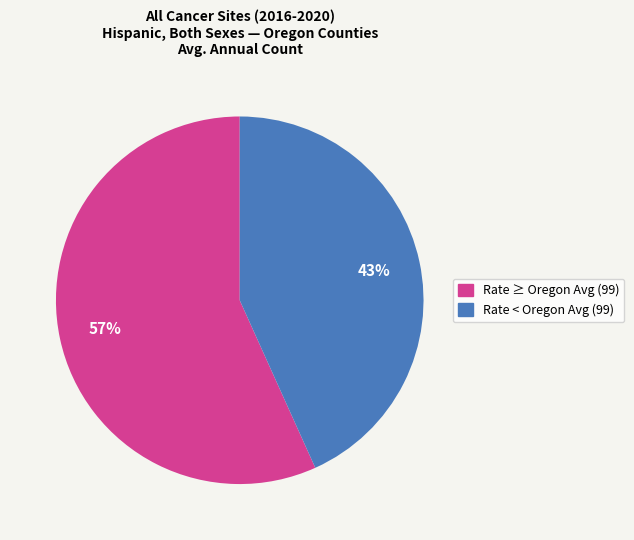

Does any single category account for the majority?

Yes